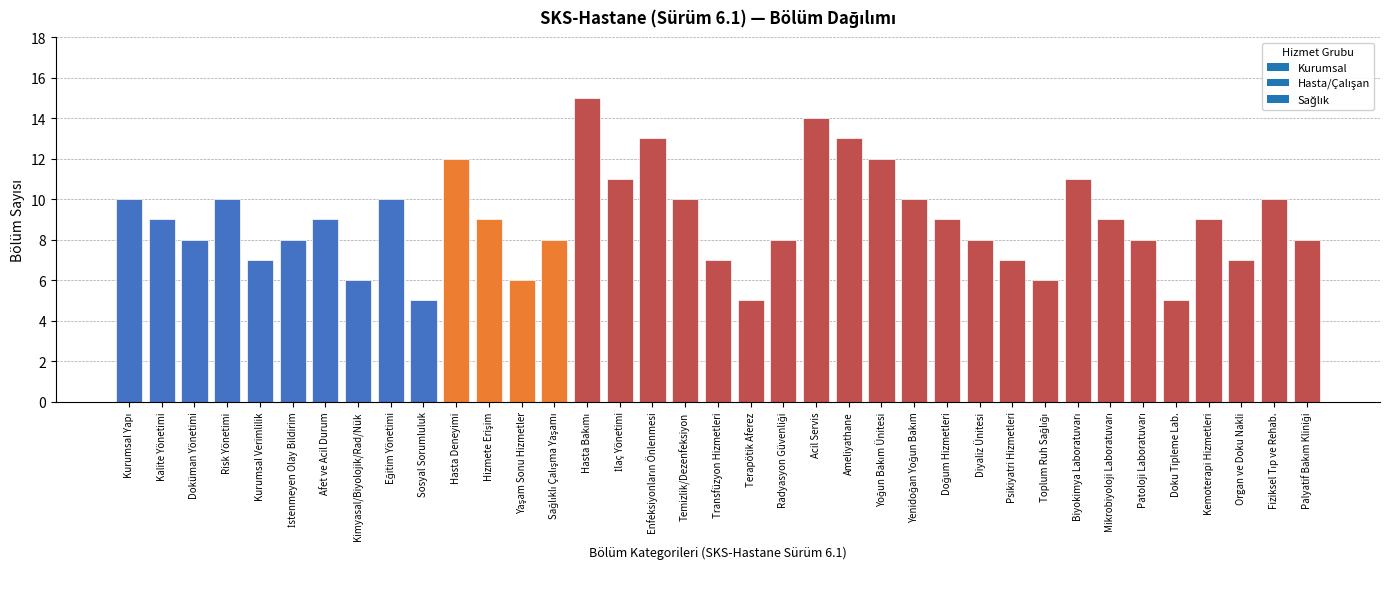

The value at Diyaliz Ünitesi is 8. True or false?

True